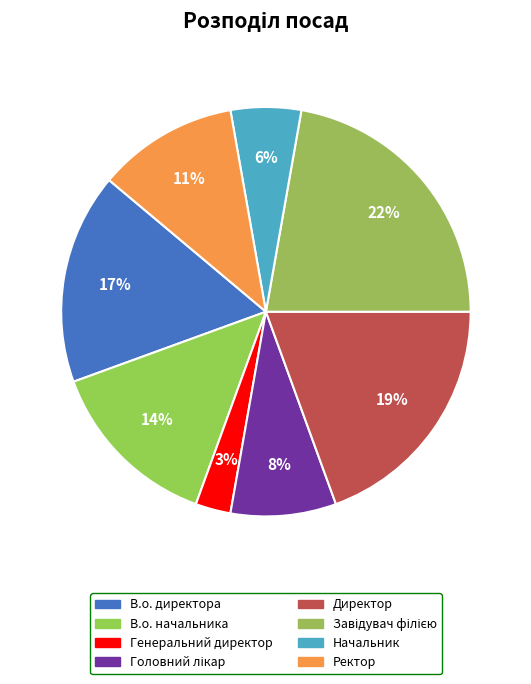

Rank the categories by value from highest to lowest.

Завідувач філією, Директор, В.о. директора, В.о. начальника, Ректор, Головний лікар, Начальник, Генеральний директор